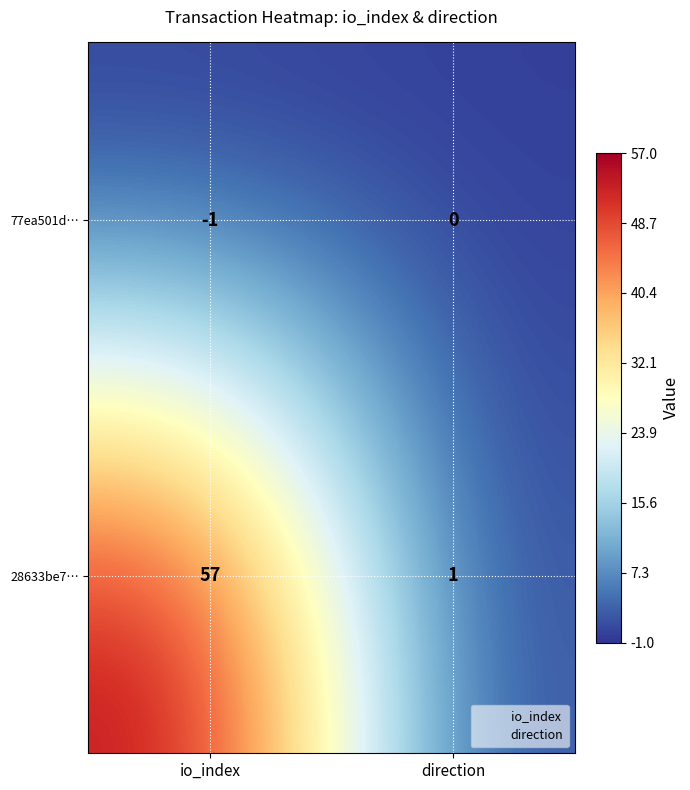

The value of 28633be7… at direction is 1. True or false?

True